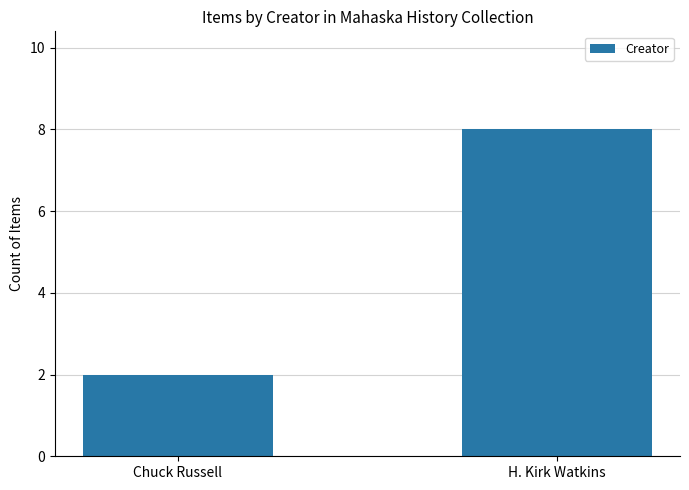

Does the chart contain stacked bars?

No